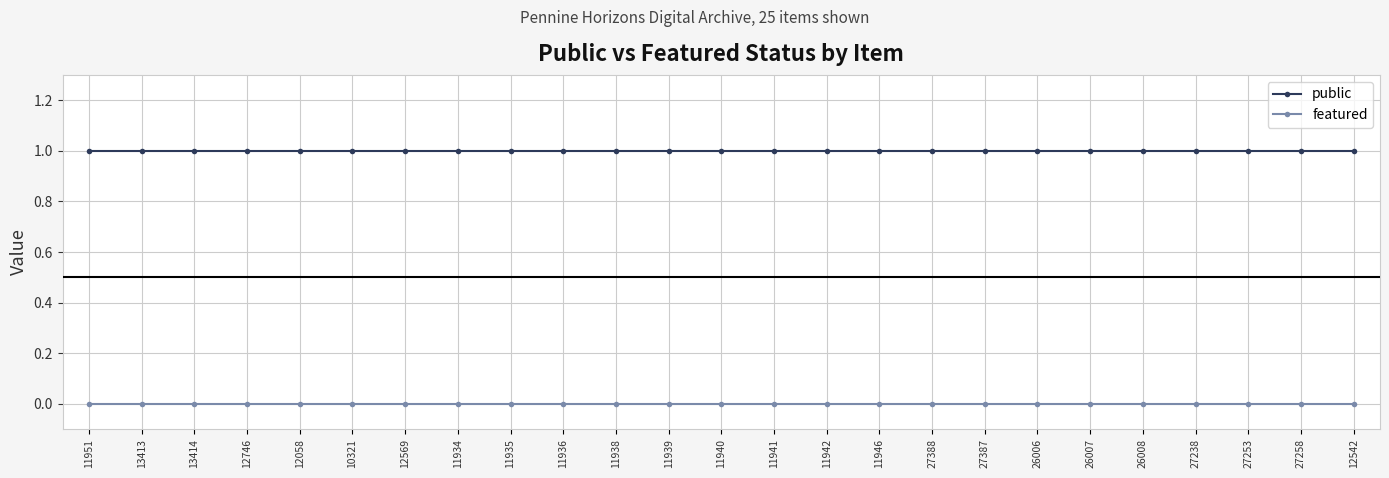

True or false: public and featured intersect in this chart.

False